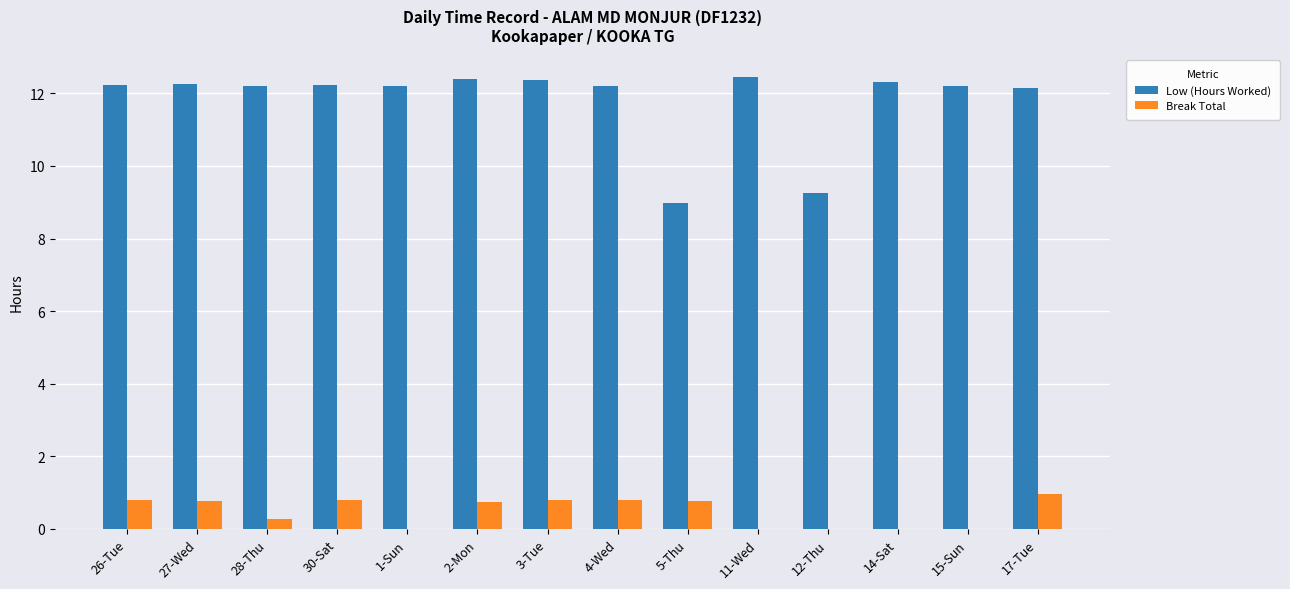

Where does the Low (Hours Worked) series first go above 12?

26-Tue